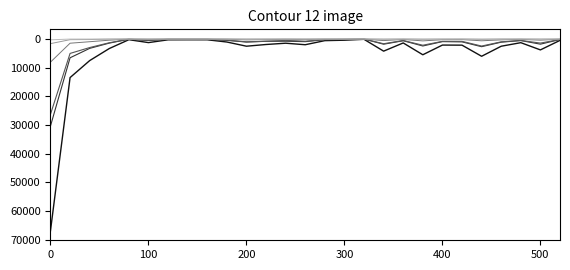

What is the greatest value displayed?

66816